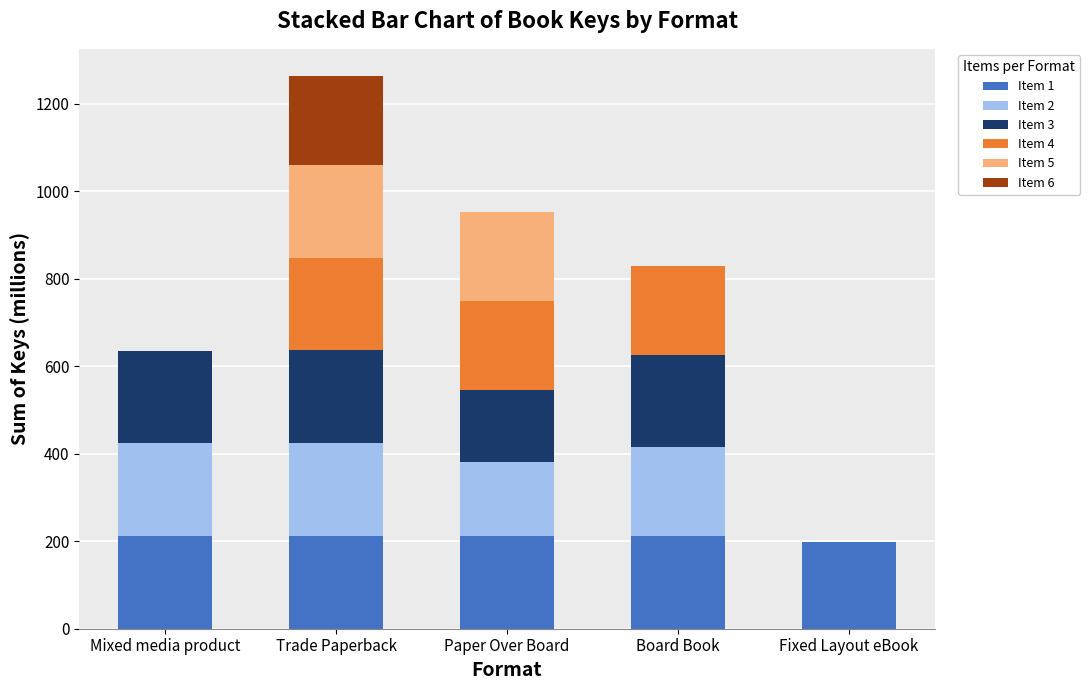

What is the highest value of the Item 1 series?

213.1